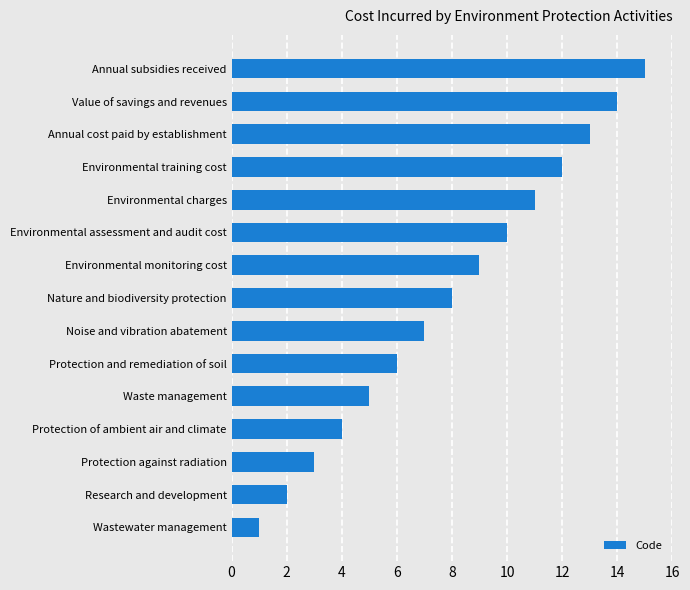

Rank the categories by value from highest to lowest.

Annual subsidies received, Value of savings and revenues, Annual cost paid by establishment, Environmental training cost, Environmental charges, Environmental assessment and audit cost, Environmental monitoring cost, Nature and biodiversity protection, Noise and vibration abatement, Protection and remediation of soil, Waste management, Protection of ambient air and climate, Protection against radiation, Research and development, Wastewater management